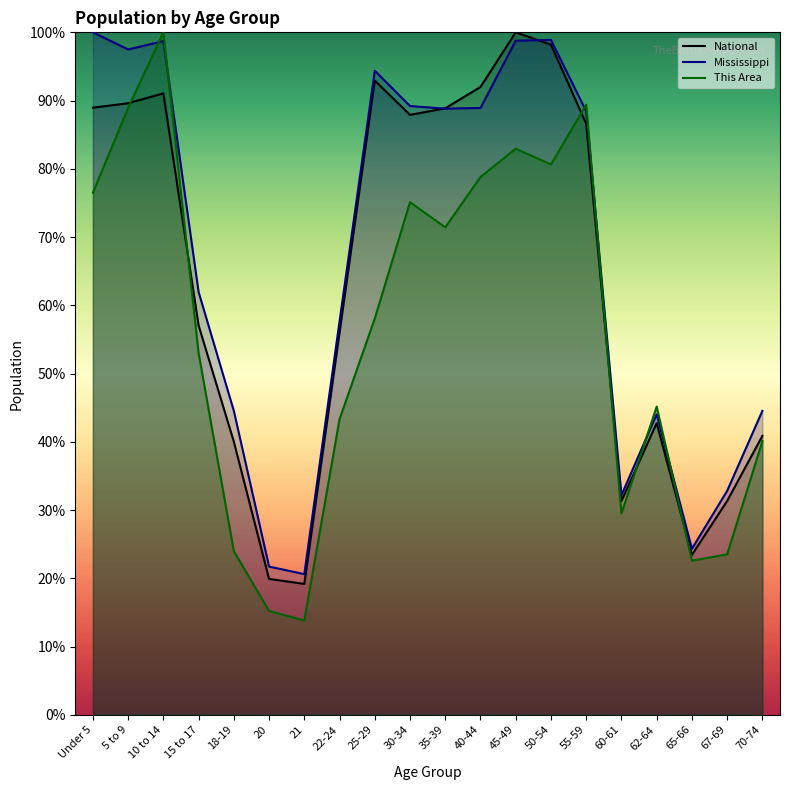

What position from the right is 22-24?

13